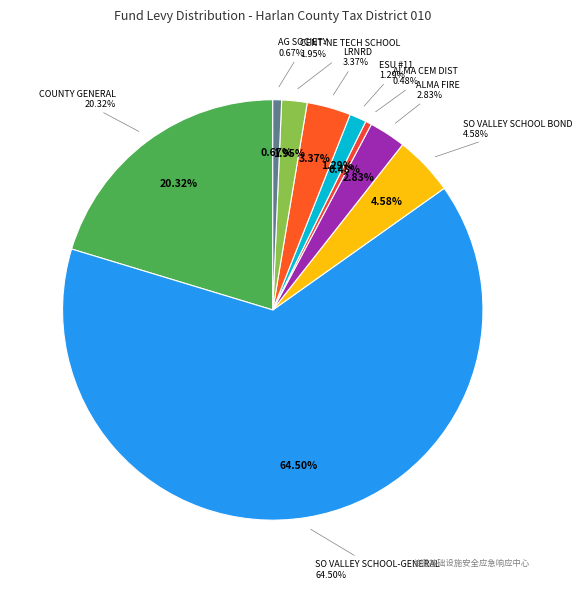

True or false: SO VALLEY SCHOOL-GENERAL accounts for 65% of the total.

True